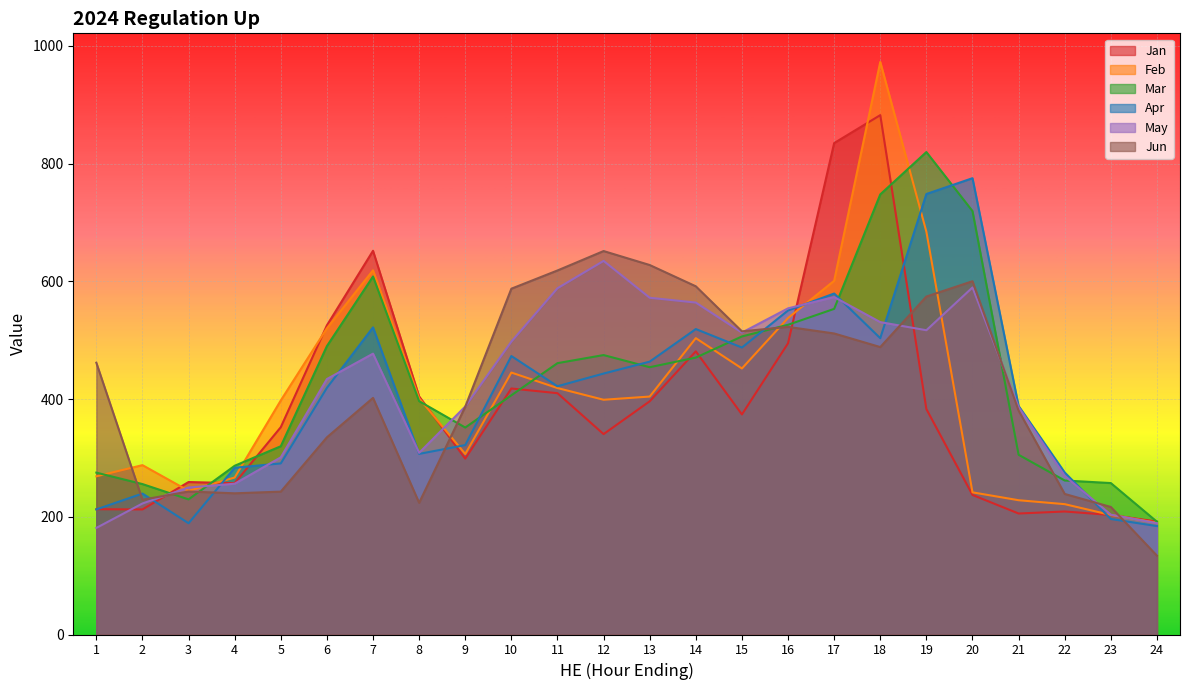

What is the value of the Jan point at the 7th from the left?

651.9